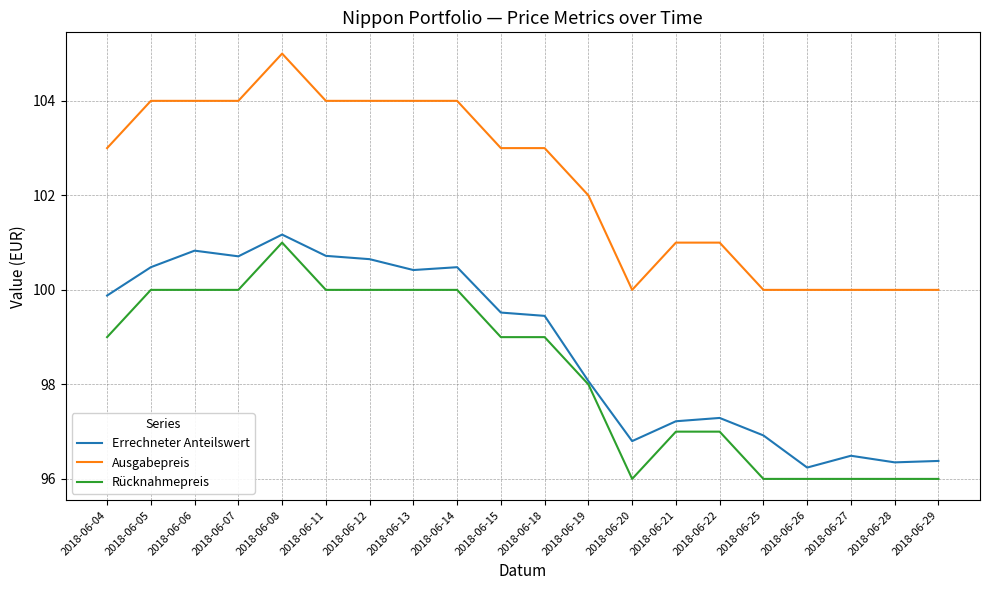

Rank the series at 2018-06-27 from lowest to highest value.

Rücknahmepreis, Errechneter Anteilswert, Ausgabepreis